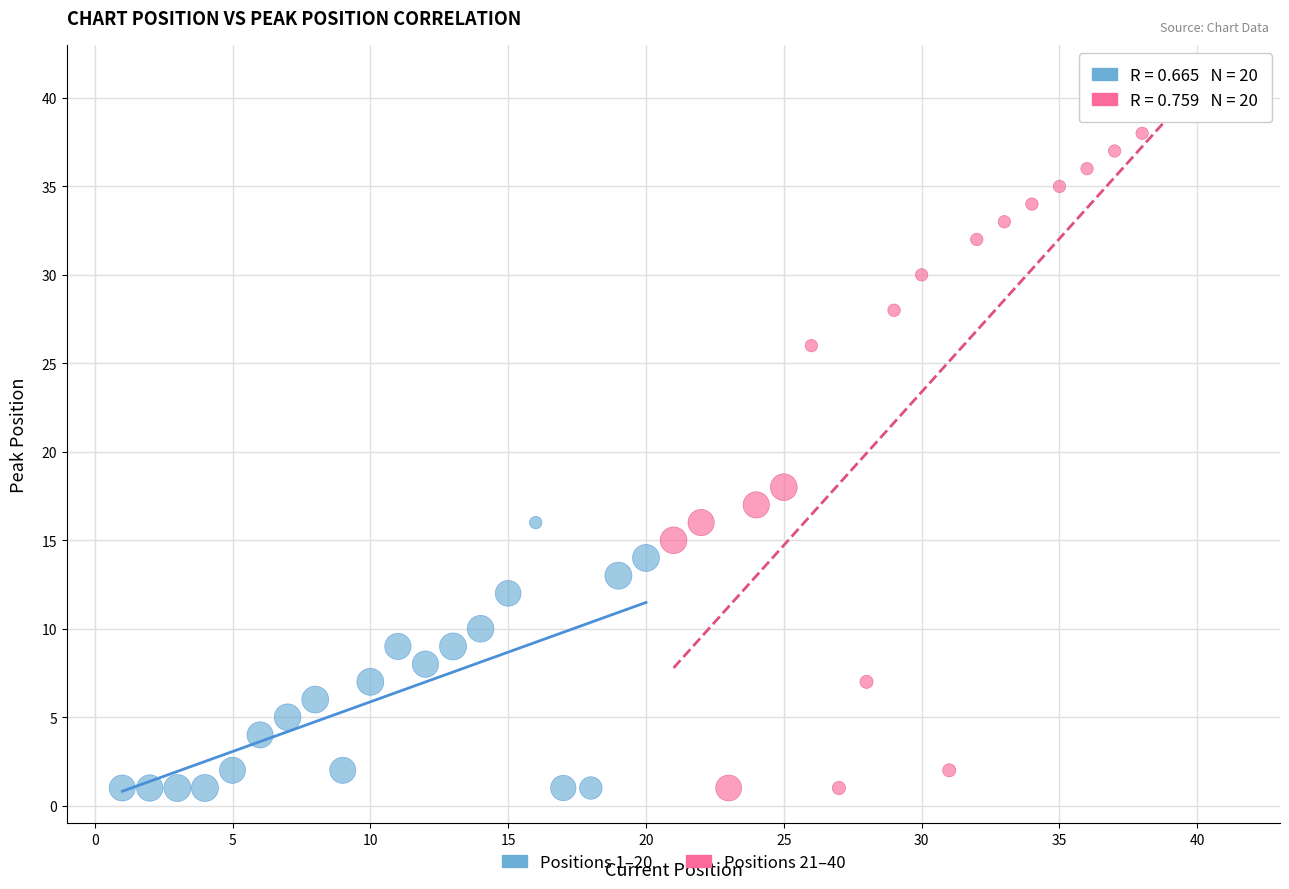

Which series reaches the maximum Y coordinate?

Positions 21–40